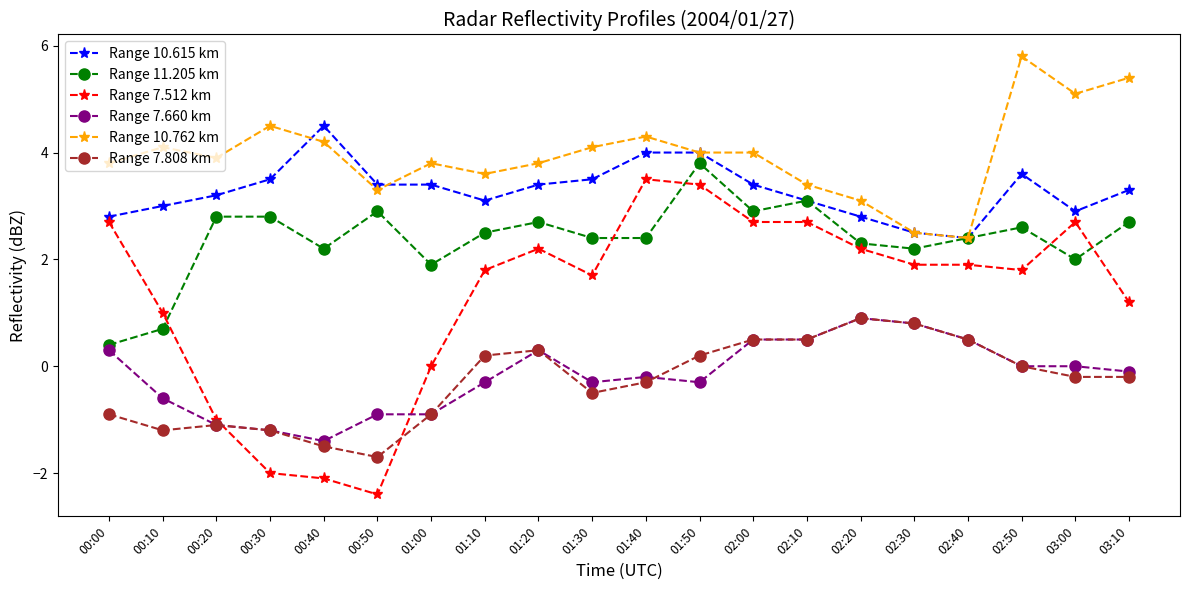

True or false: Range 10.615 km and Range 7.808 km intersect in this chart.

False